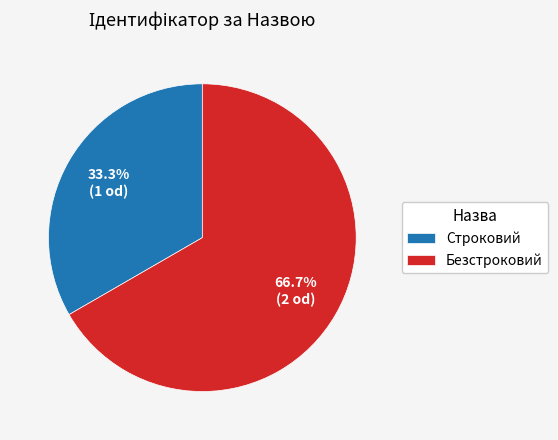

What percentage is the Безстроковий slice, to the nearest percent?

67%